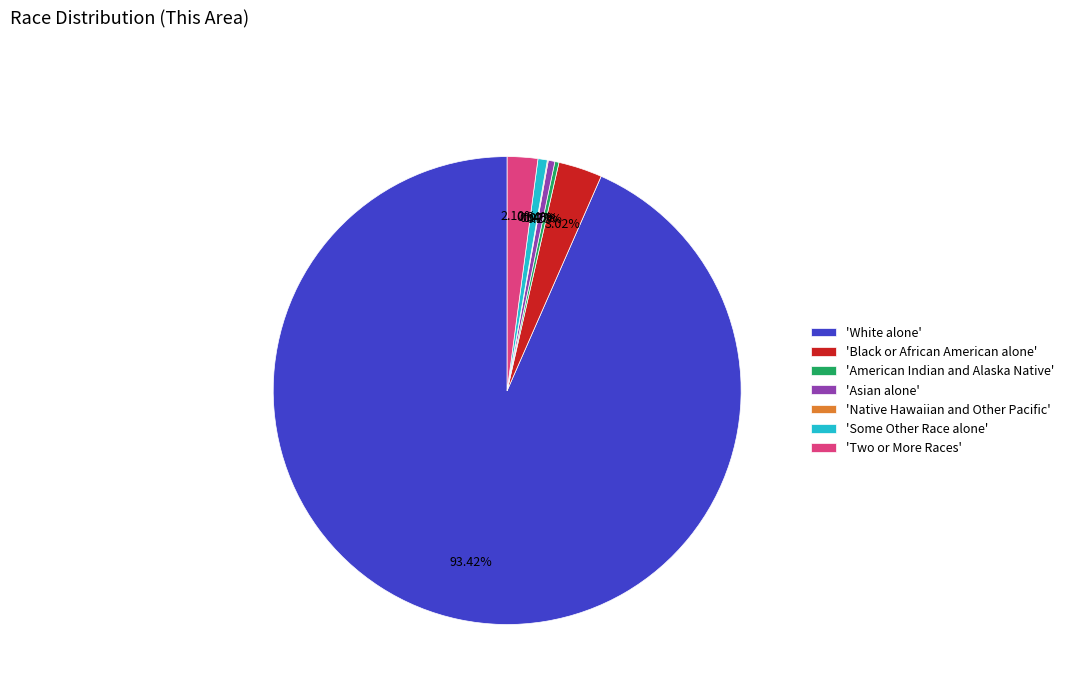

Which category has the biggest portion of the pie?

'White alone'